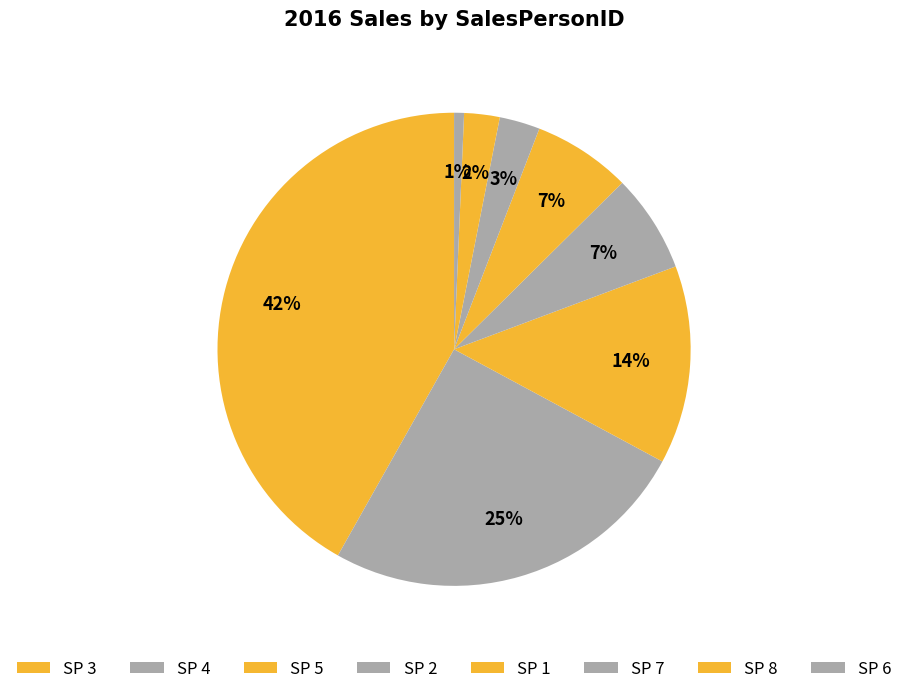

How many slices are in this pie chart?

8